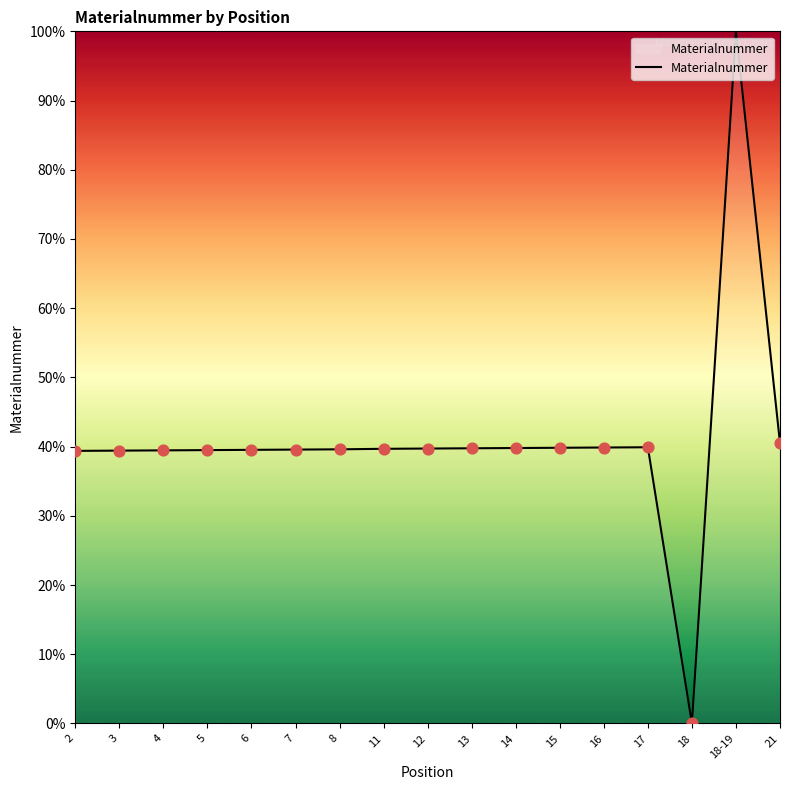

What is the change in value from 6 to 17?

+0.4